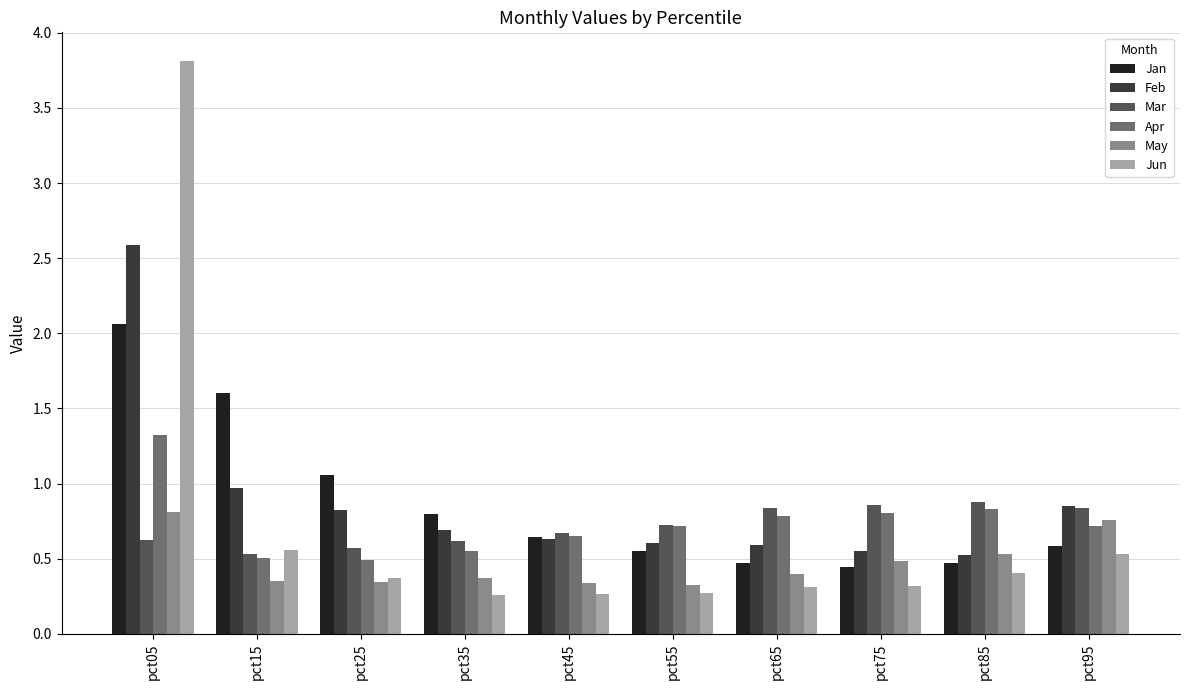

What is the difference between the maximum and minimum values in the Jun series?

3.6